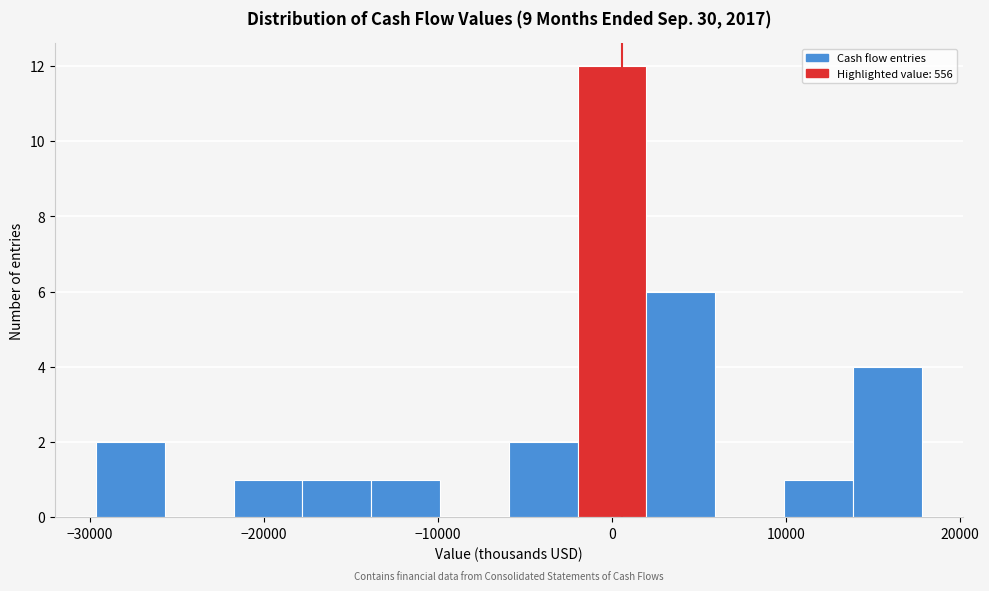

Around what value on the x-axis is the tallest bar? Give the approximate position of its centre, as read against the axis.

0